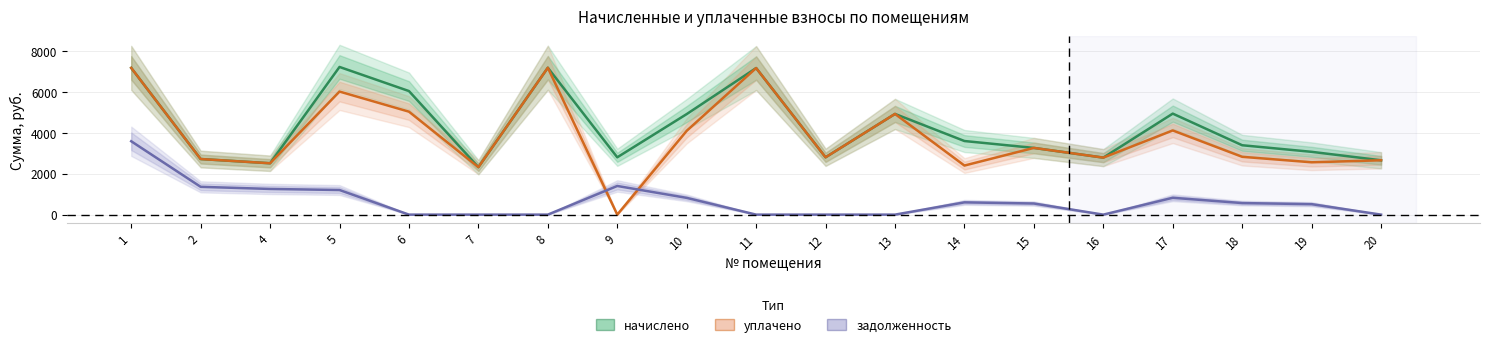

What is the sum of the начислено values at 7 and 9?

5137.9